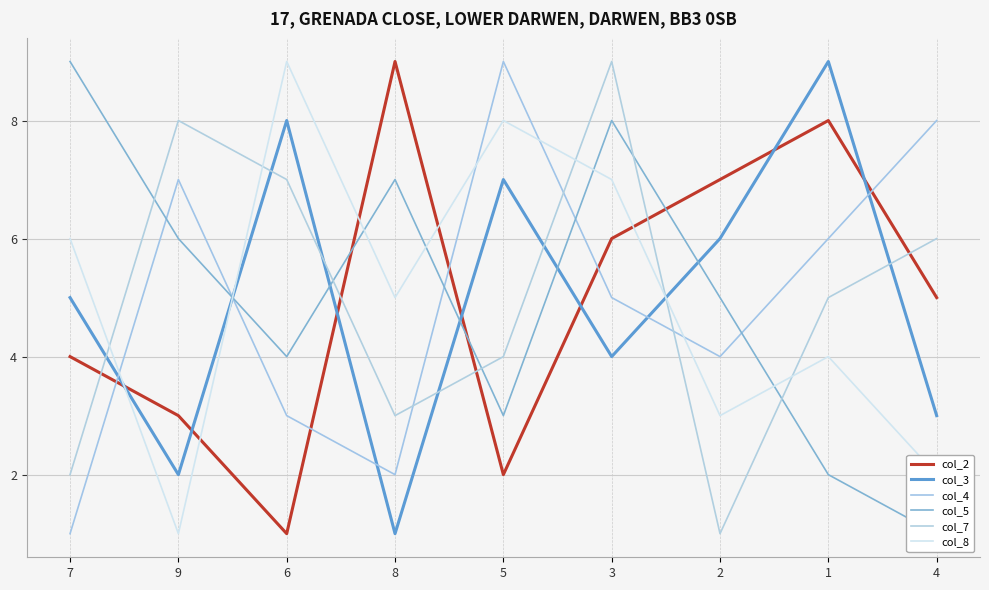

What is the difference between the maximum and minimum values in the col_8 series?

8